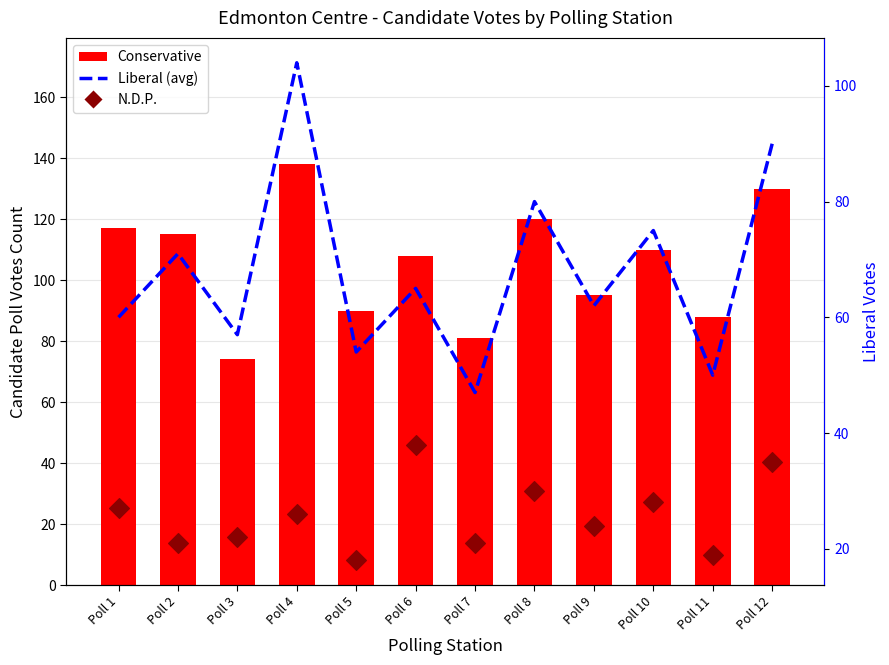

Which series has the largest Y range (max minus min)?

Conservative